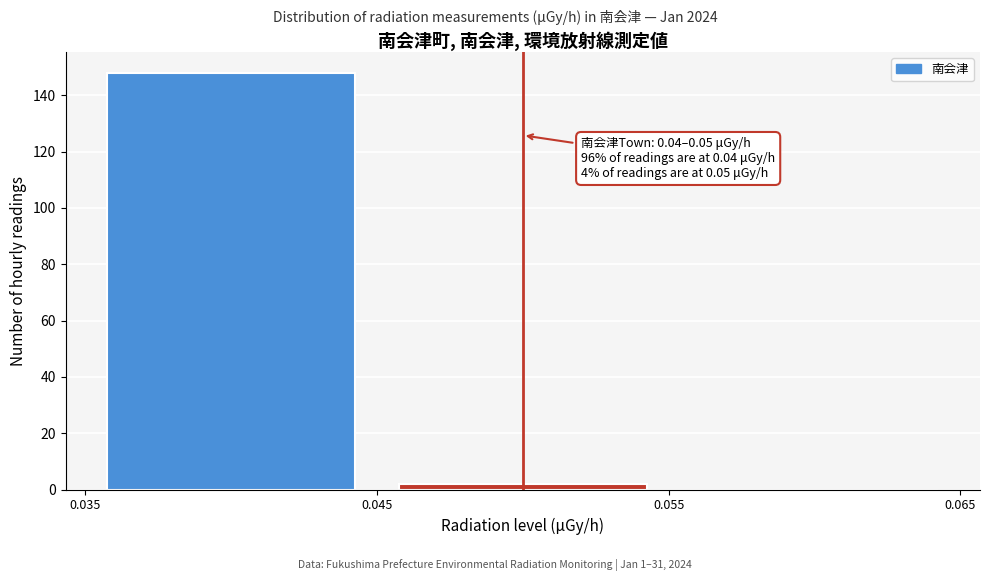

Over which range of the x-axis is the bar tallest?

0.035 to 0.045